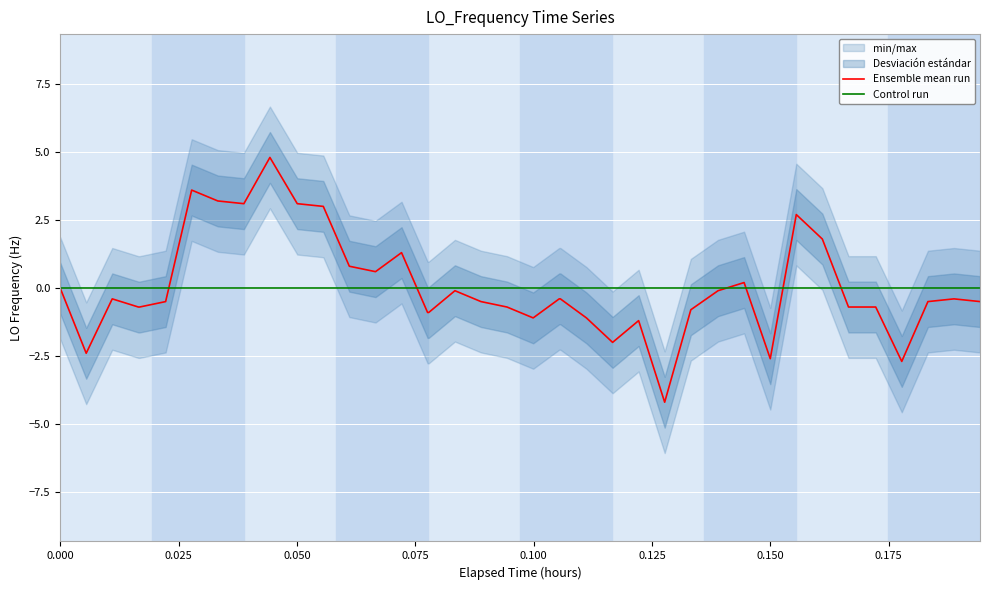

What is the value of the 3rd point from the left?

-0.4